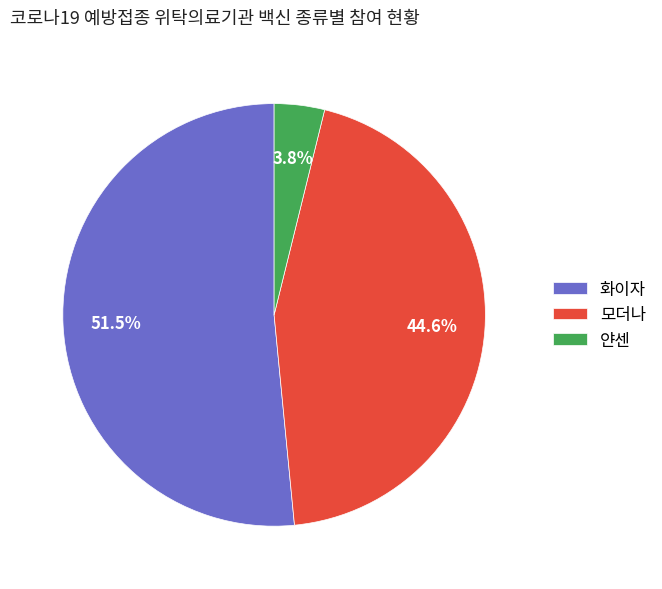

Combined, do 모더나 and 얀센 account for over 50%?

No